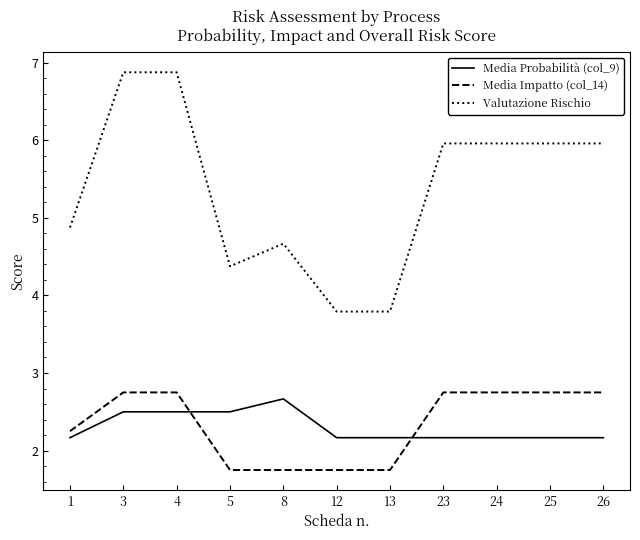

What is the difference between the maximum and minimum values in the Valutazione Rischio series?

3.1